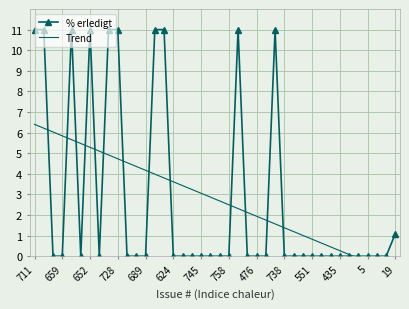

Rank the series by their average value, from highest to lowest.

% erledigt, Trend